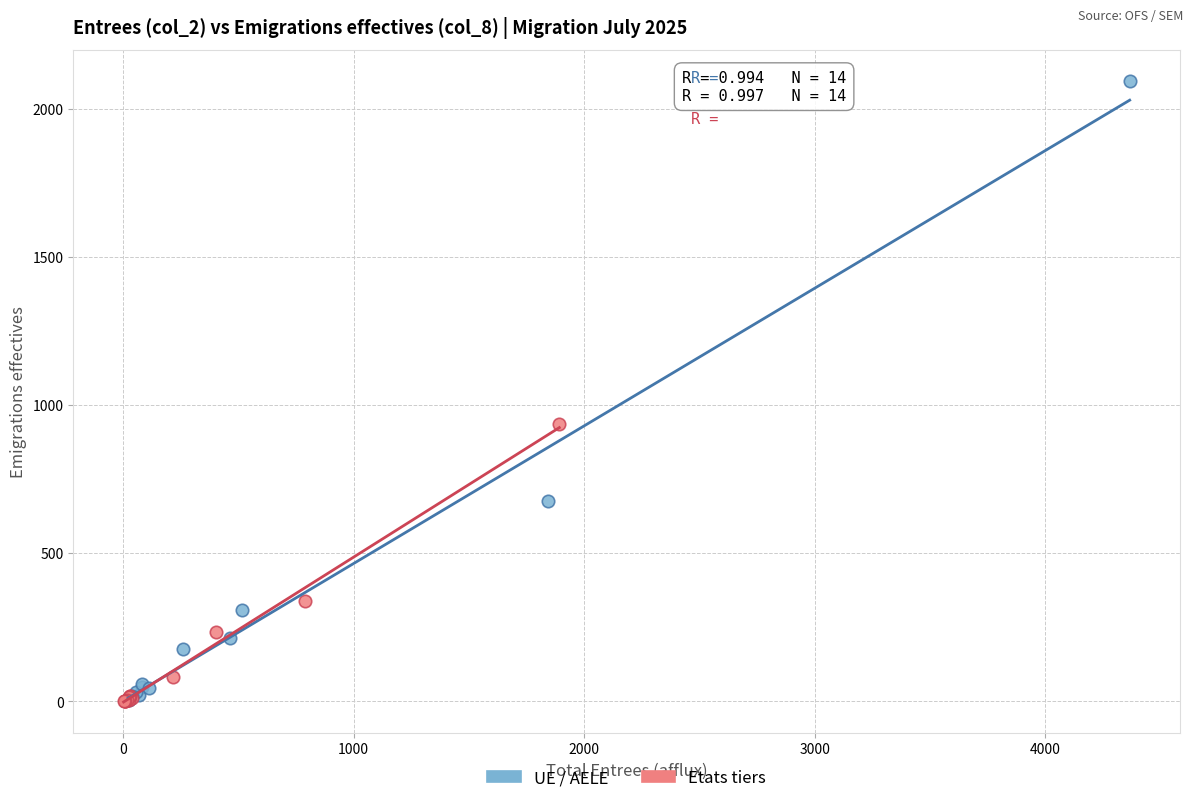

Which series has the widest spread of Y values?

UE / AELE